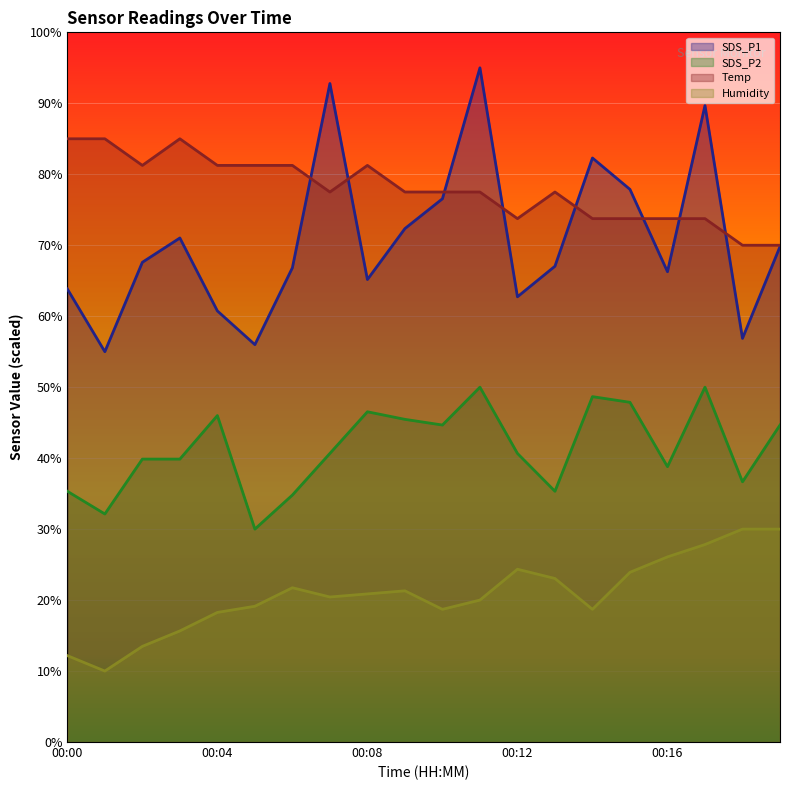

What value does the Humidity series have at 00:15?

23.9